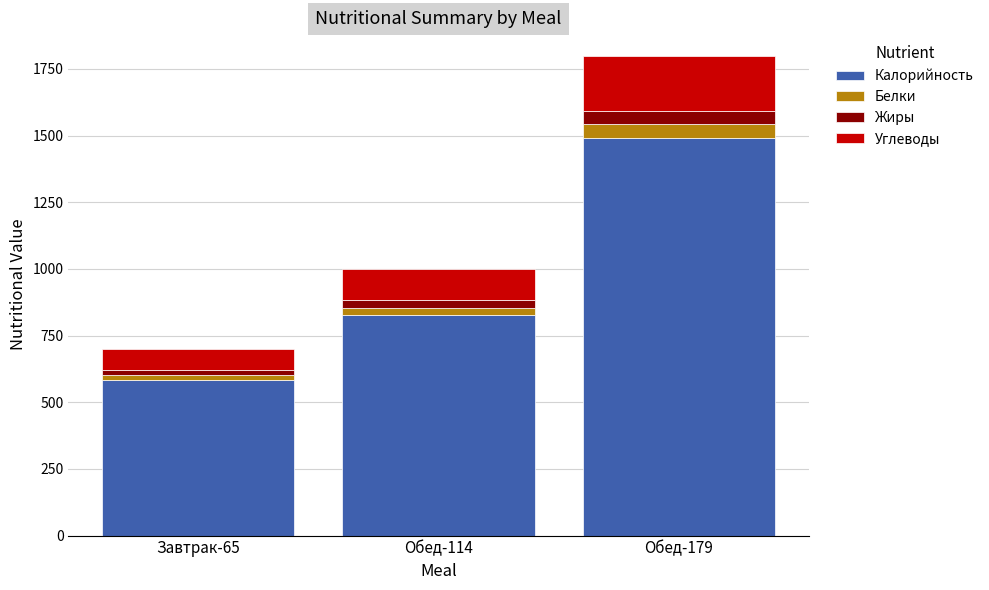

Is it true that Калорийность equals 1490.0 at Обед-179?

True